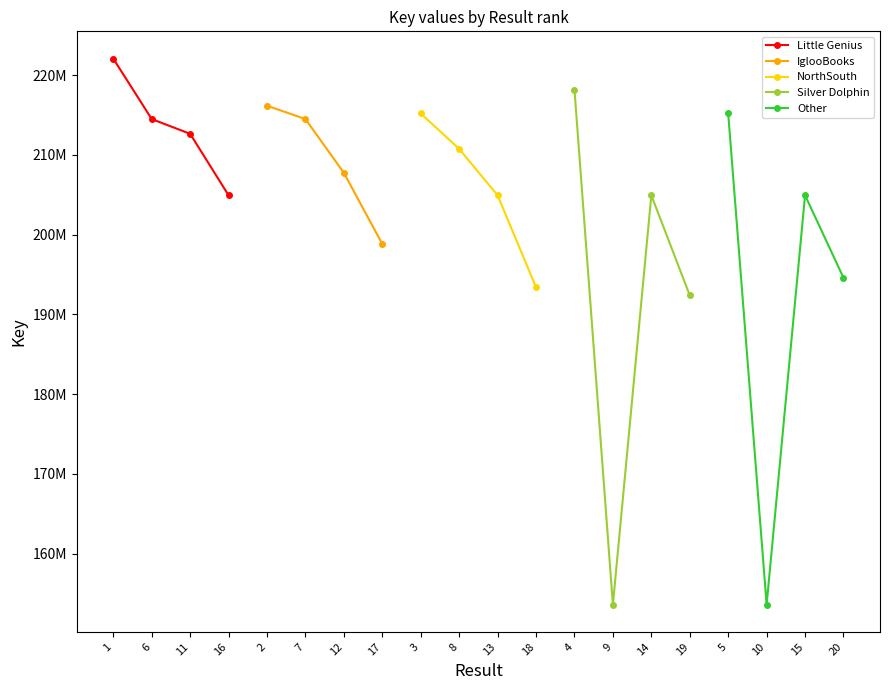

What is the difference between the Little Genius values at 11 and 16?

7706477